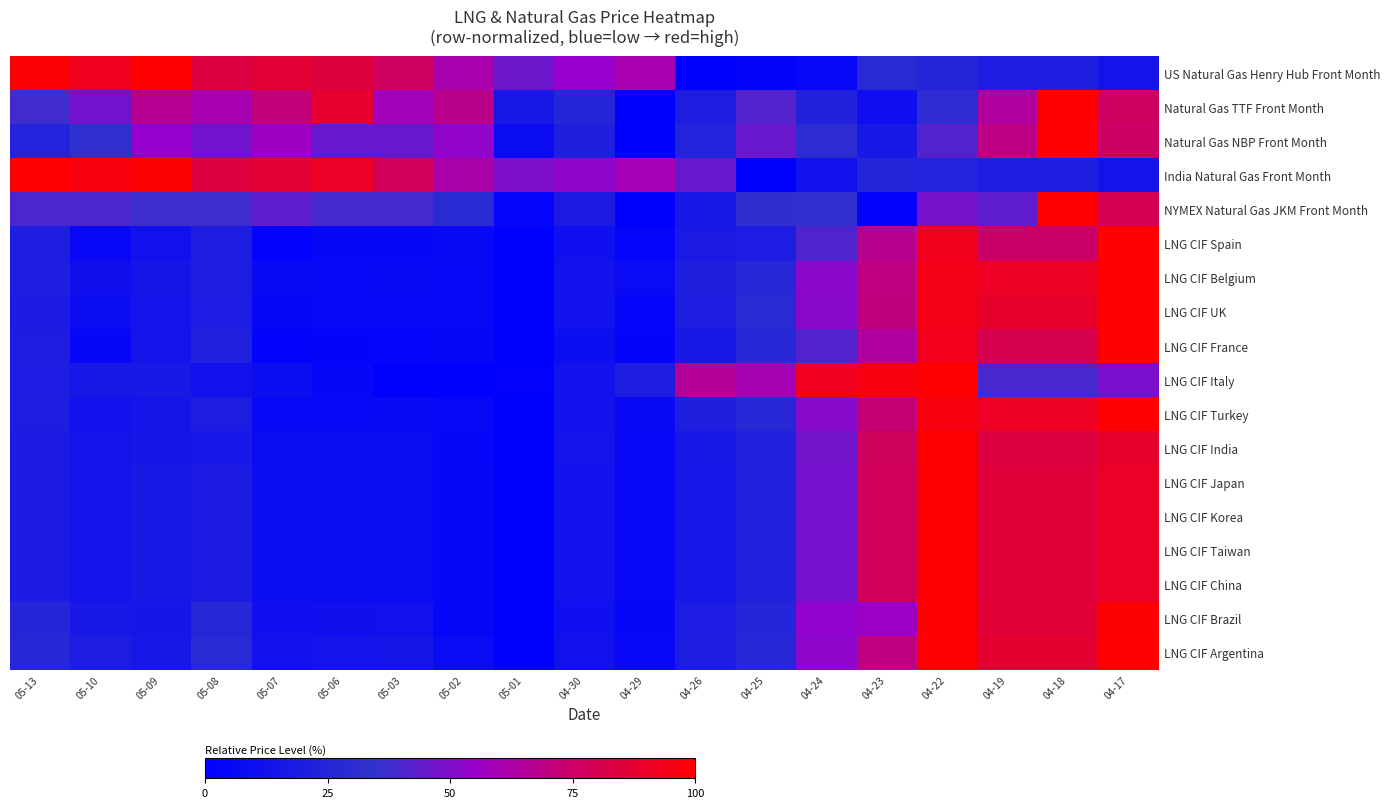

How many series are shown in this chart?

18